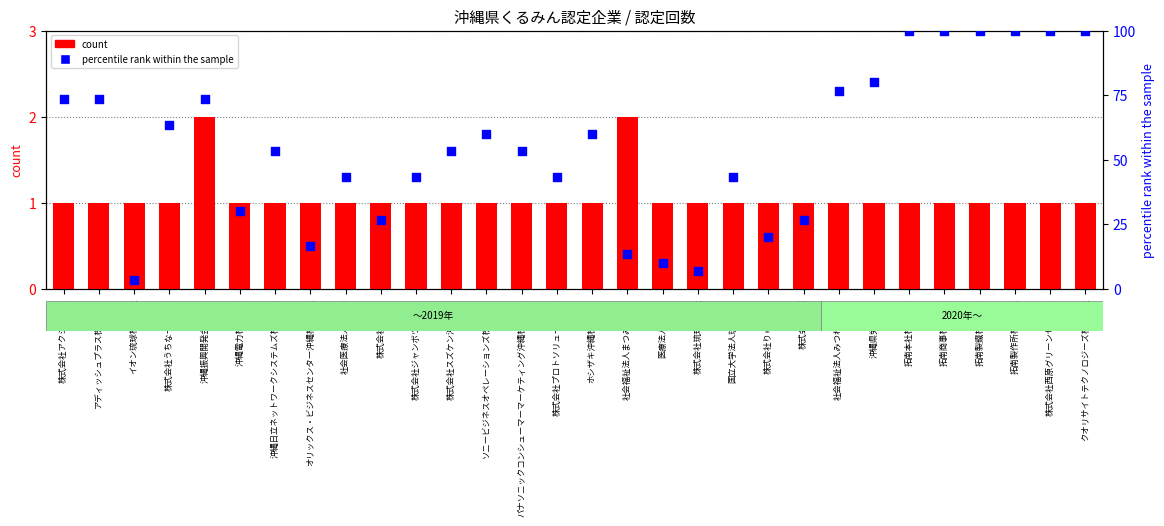

Which series has the largest total across all categories?

percentile rank within the sample